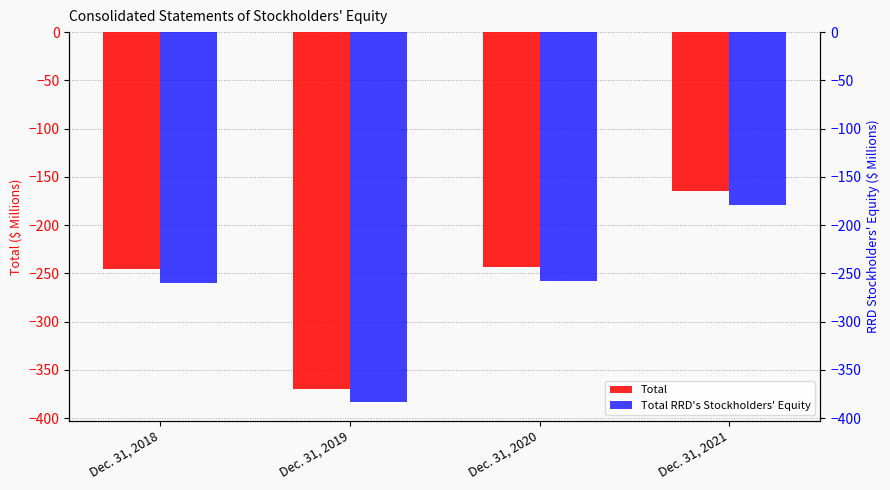

List the series in order of their overall mean, highest first.

Total, Total RRD's Stockholders' Equity